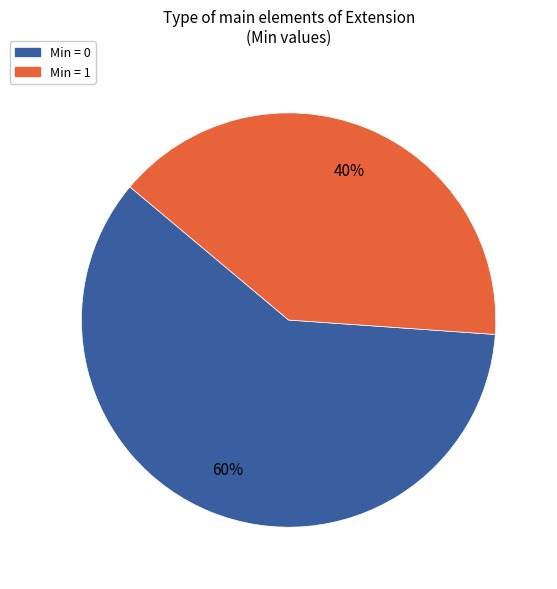

Does any single category account for the majority?

Yes